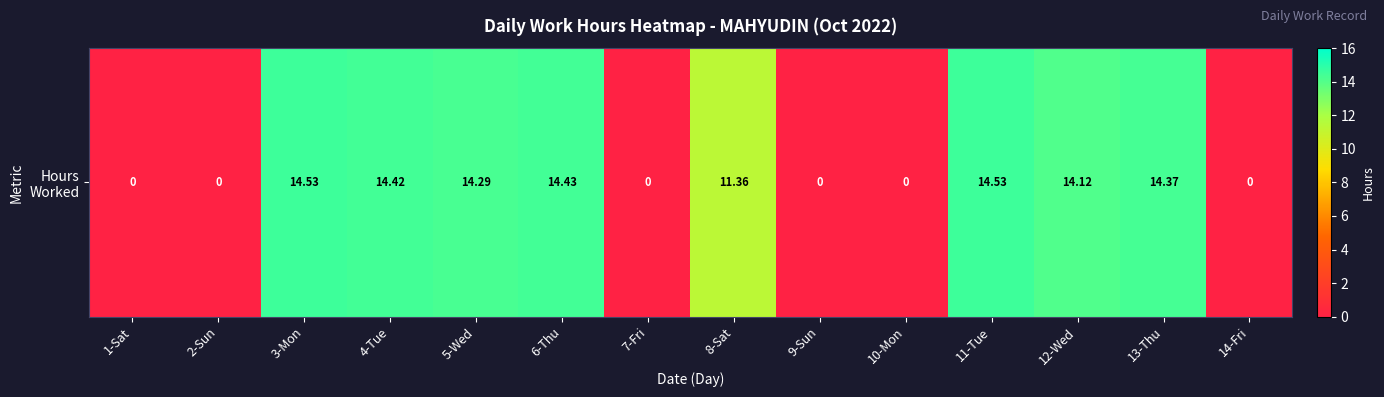

The value at 10-Mon is -9.5. True or false?

False